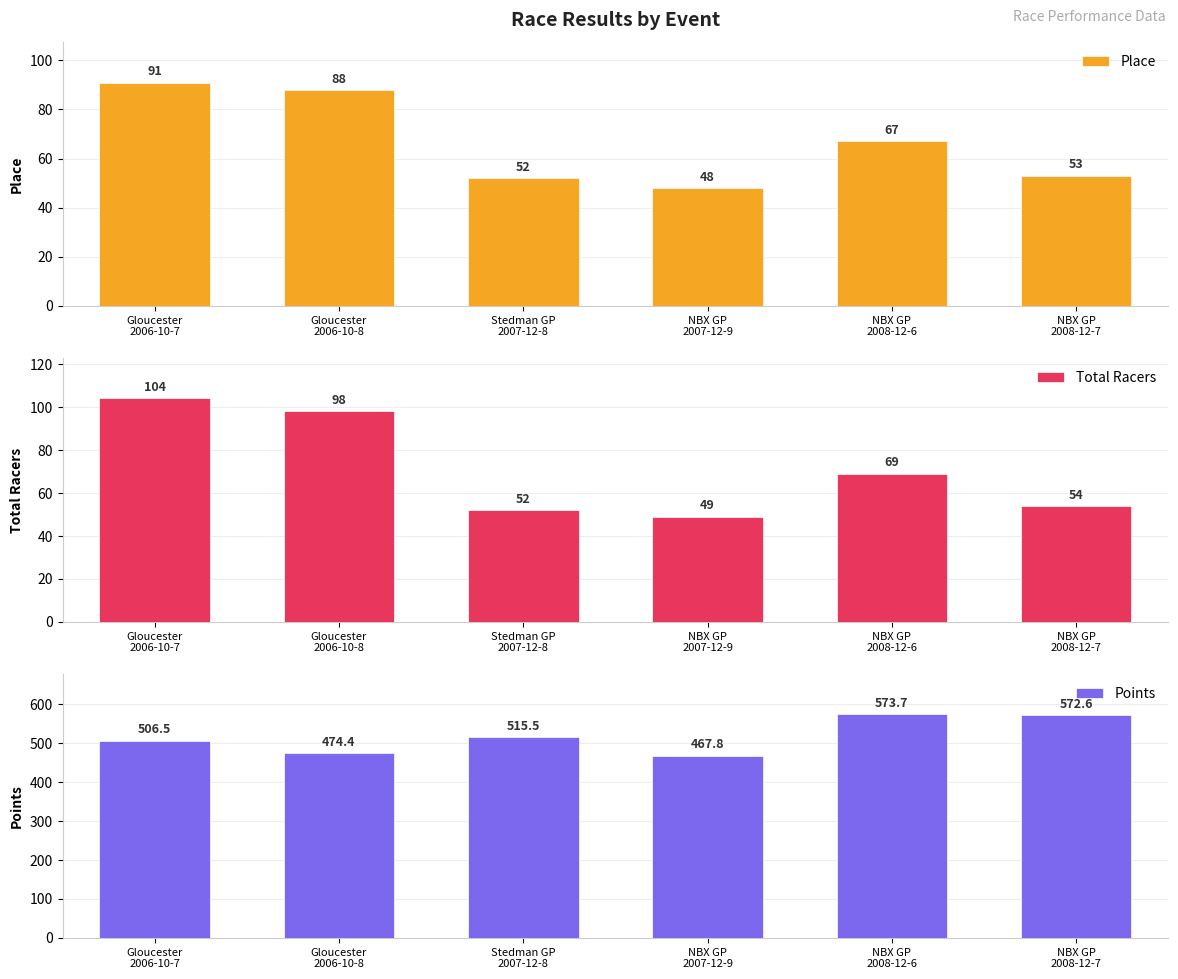

Which series has the largest total across all categories?

Points